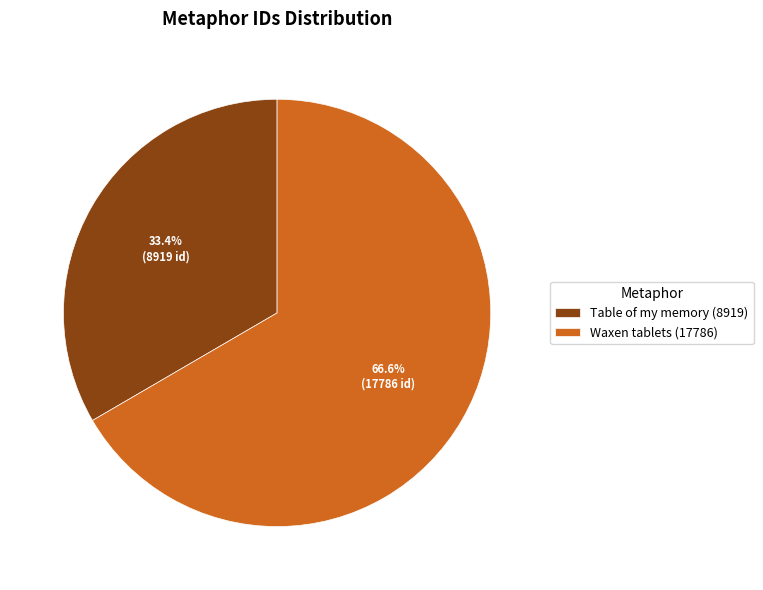

Which category has the smallest portion of the pie?

Table of my memory (8919)